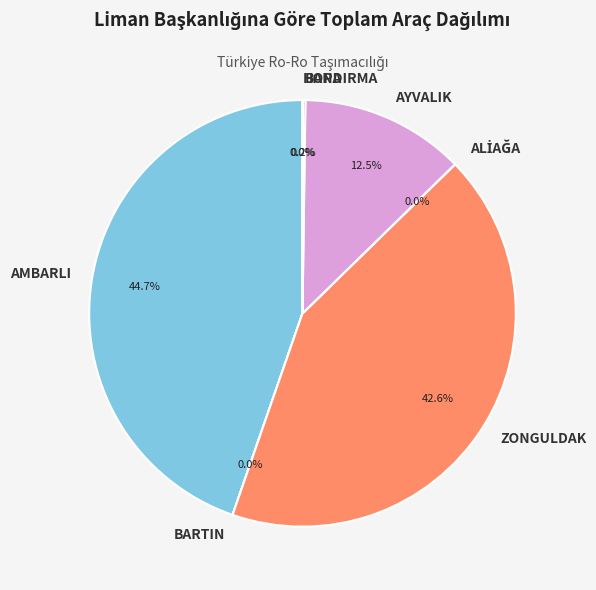

Which slice is the largest?

AMBARLI